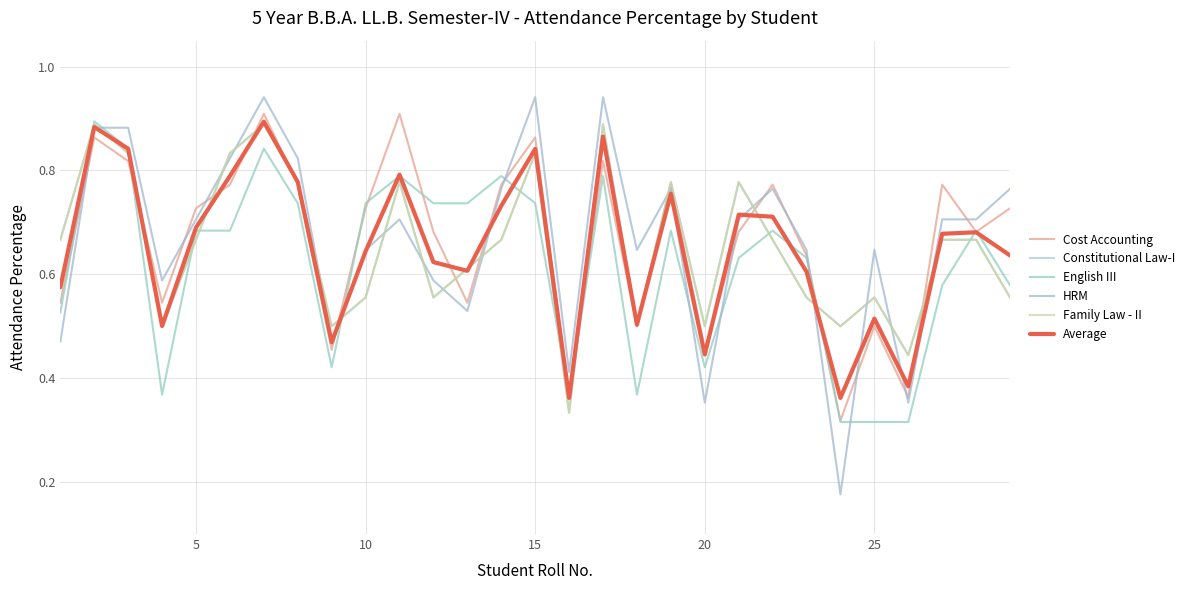

How many times do Average and English III cross each other?

12